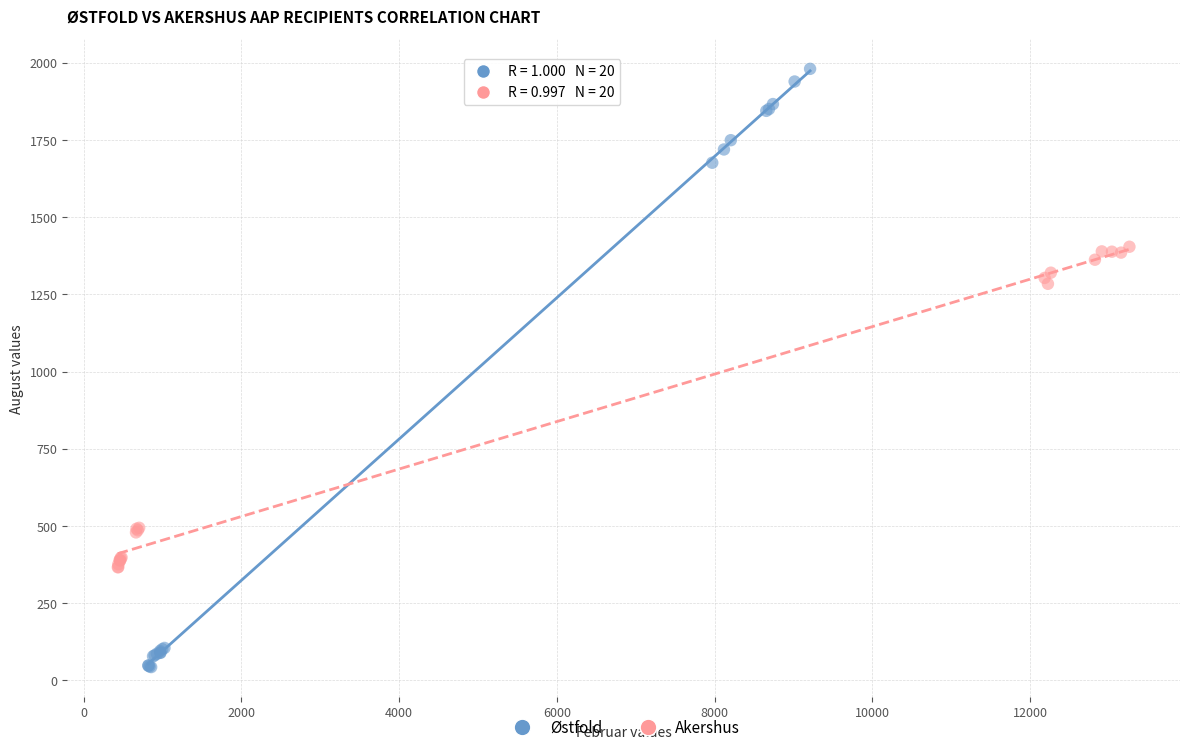

Which series has the widest spread of Y values?

Østfold